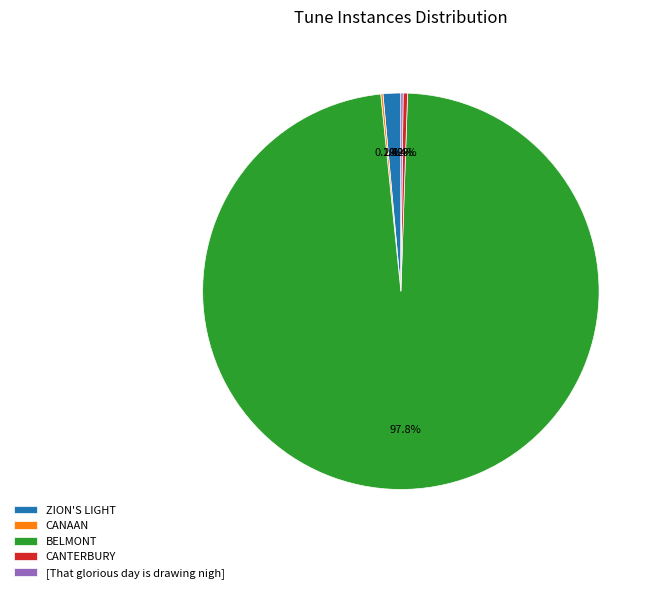

Which category has the biggest portion of the pie?

BELMONT